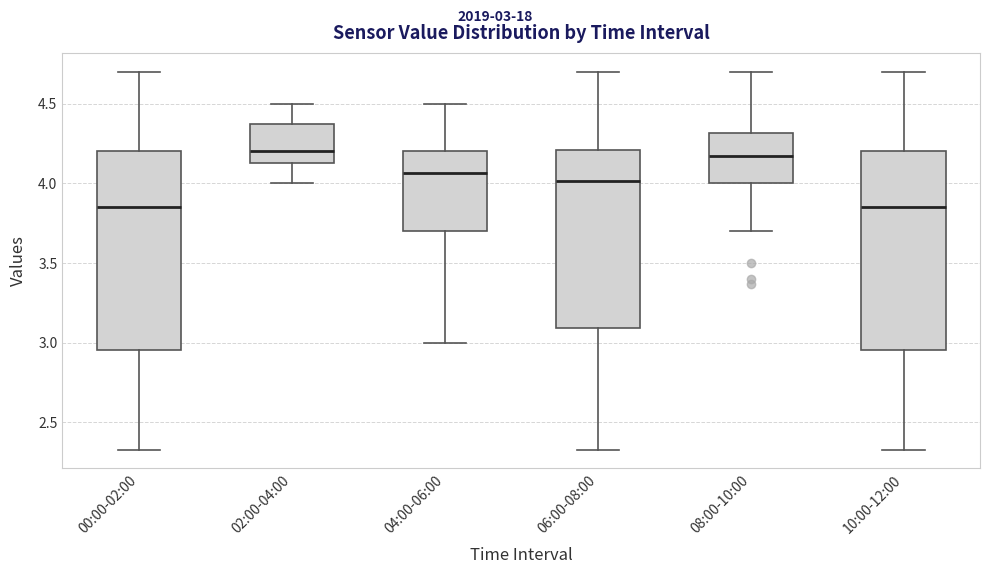

Reading left to right, transcribe this box plot: for each box, give where its median line is, the range the box spans, and where its two whiskers end, as read against the y-axis. The values are not printed on the chart, so give them approximately, as read against the axis.

00:00-02:00: median 3.85, box 2.95 to 4.20, whiskers 2.35 to 4.70
02:00-04:00: median 4.20, box 4.15 to 4.35, whiskers 4.00 to 4.50
04:00-06:00: median 4.05, box 3.70 to 4.20, whiskers 3.00 to 4.50
06:00-08:00: median 4.00, box 3.10 to 4.20, whiskers 2.35 to 4.70
08:00-10:00: median 4.15, box 4.00 to 4.30, whiskers 3.70 to 4.70
10:00-12:00: median 3.85, box 2.95 to 4.20, whiskers 2.35 to 4.70